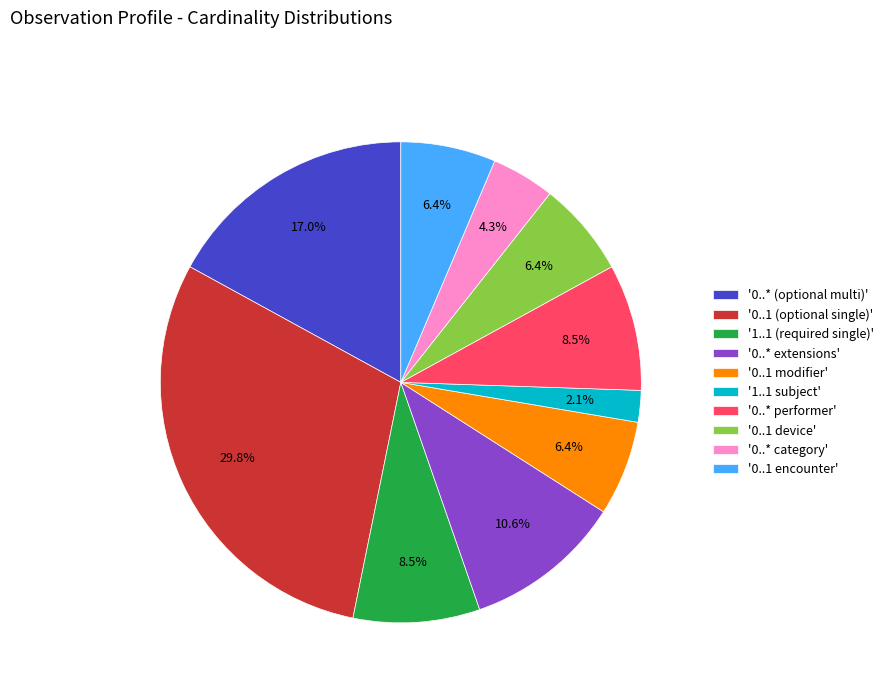

Is there any slice that represents more than half of the pie?

No